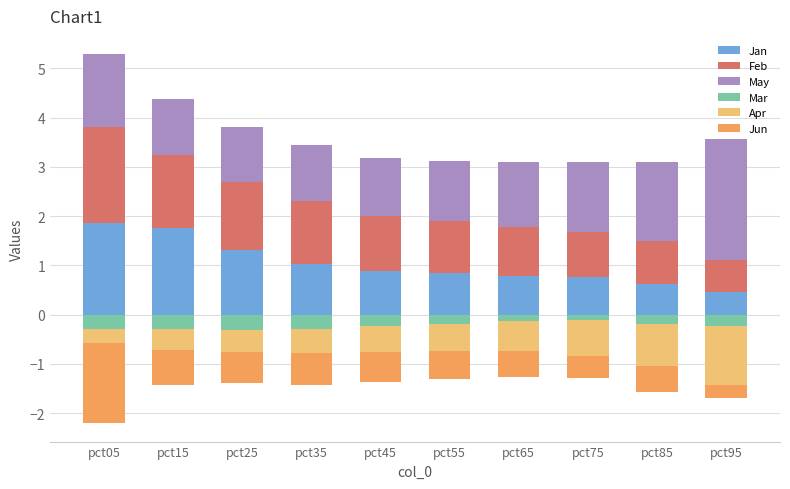

Which category has the lowest value in the May series?

pct25